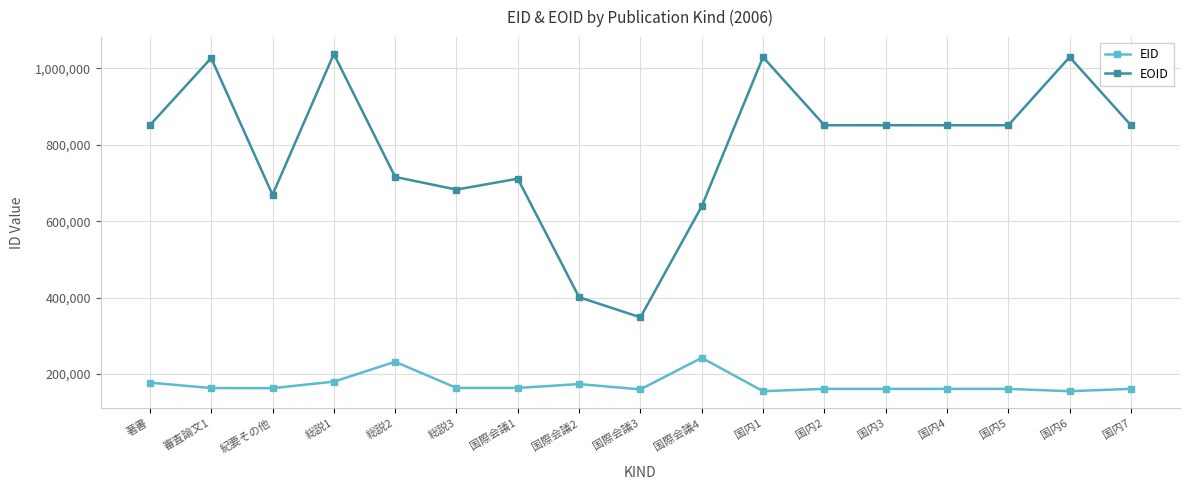

What is the smallest value displayed?

154602